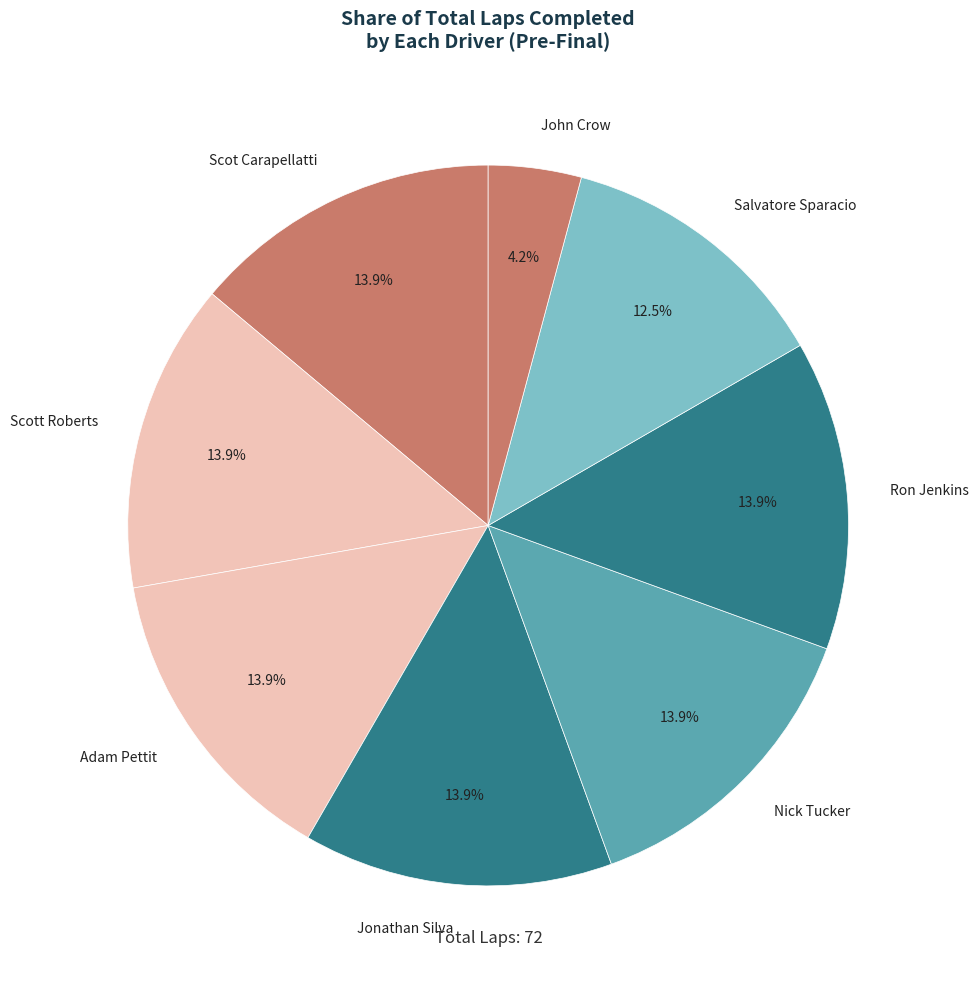

What is the ratio of the value at Scot Carapellatti to the value at Nick Tucker?

1.0